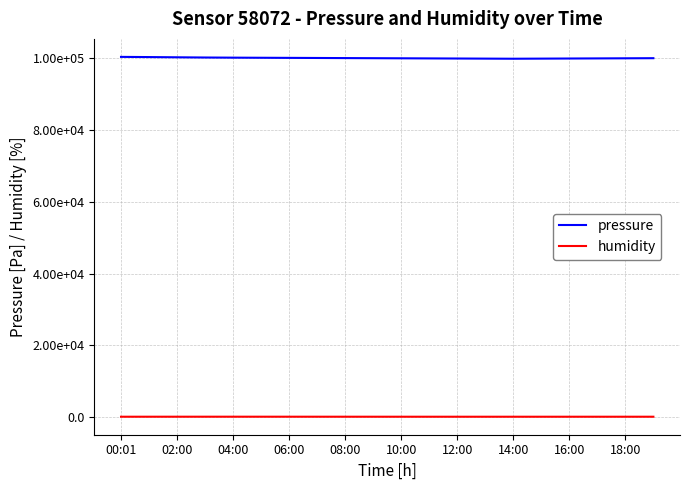

What are all the series names shown in the legend?

pressure, humidity